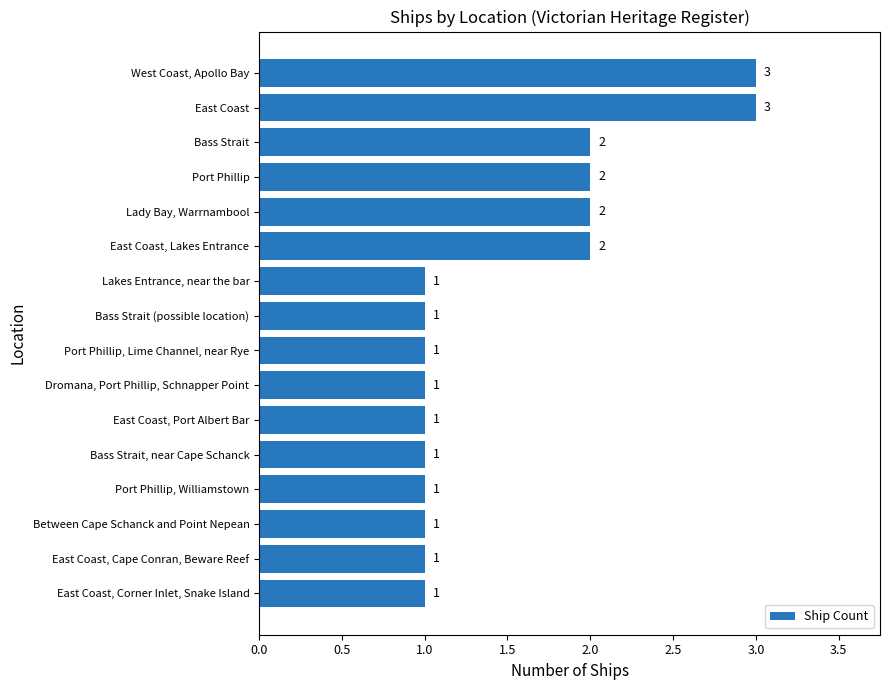

What is the ratio of the value at Between Cape Schanck and Point Nepean to the value at East Coast, Cape Conran, Beware Reef?

1.0